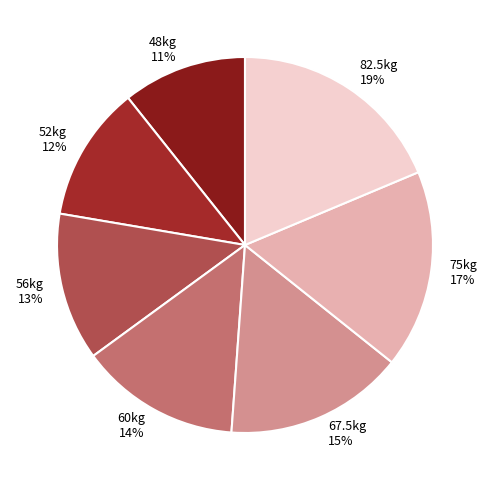

Is there a majority slice in this chart?

No